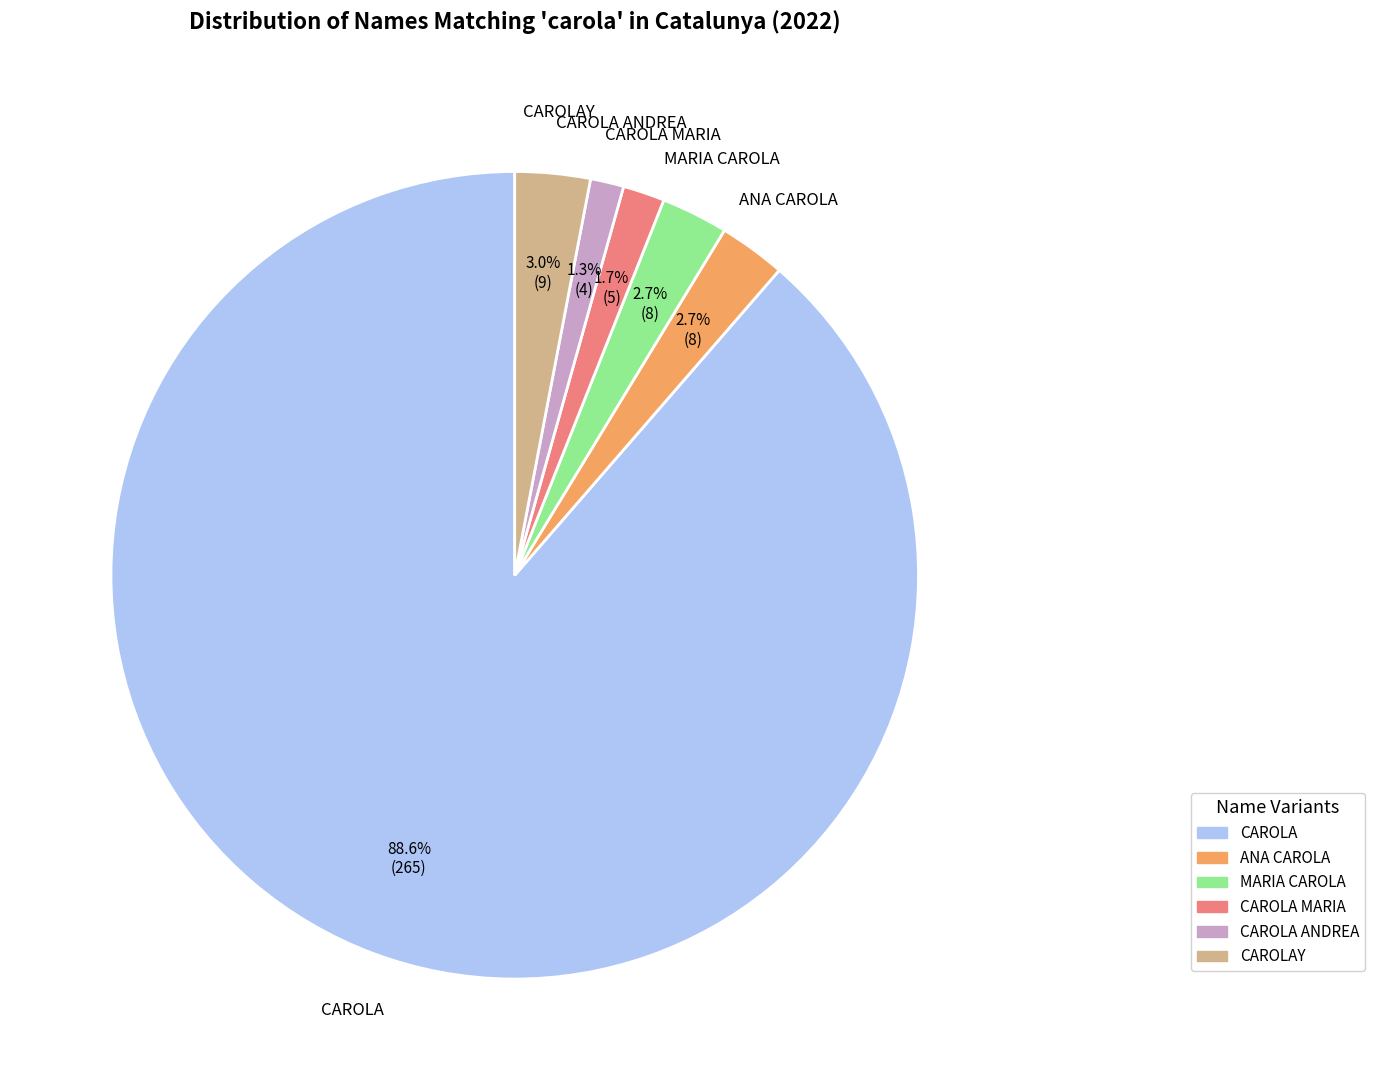

To the nearest percent, what is the average slice percentage?

17%